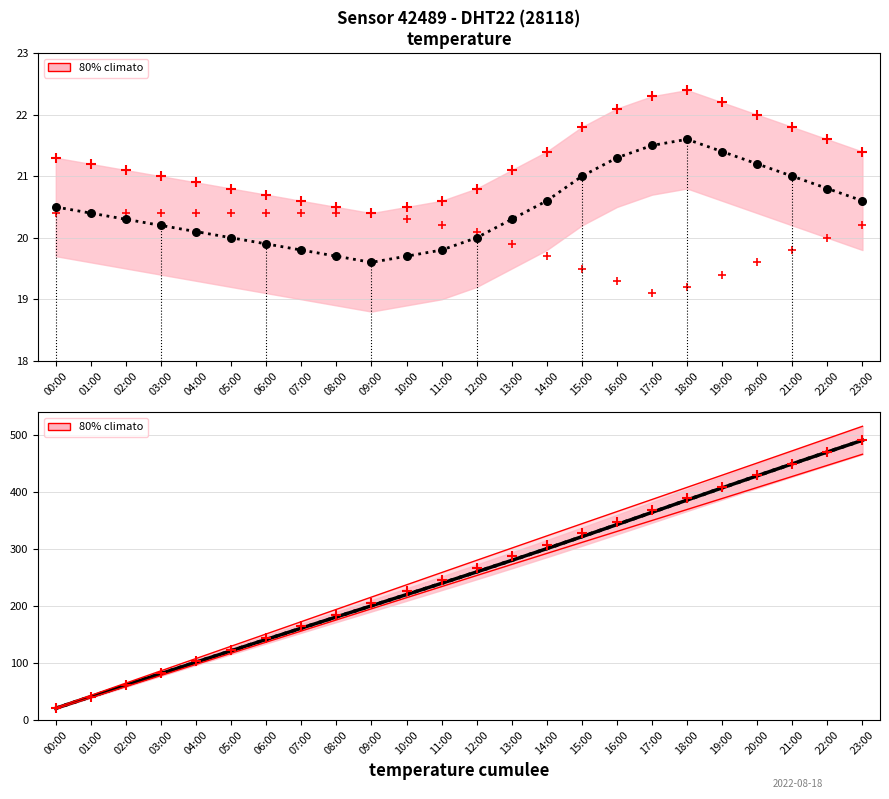

Is the value of humidity (scaled) at 09:00 greater than the value of cumulative humidity at 03:00?

No